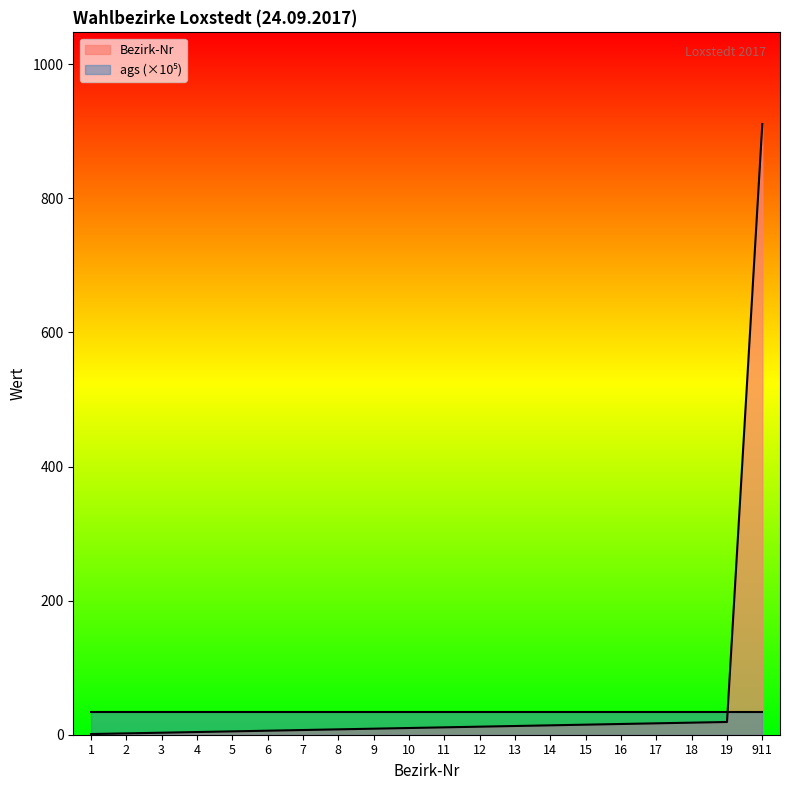

Rank the categories by value from highest to lowest.

911, 19, 18, 17, 16, 15, 14, 13, 12, 11, 10, 9, 8, 7, 6, 5, 4, 3, 2, 1